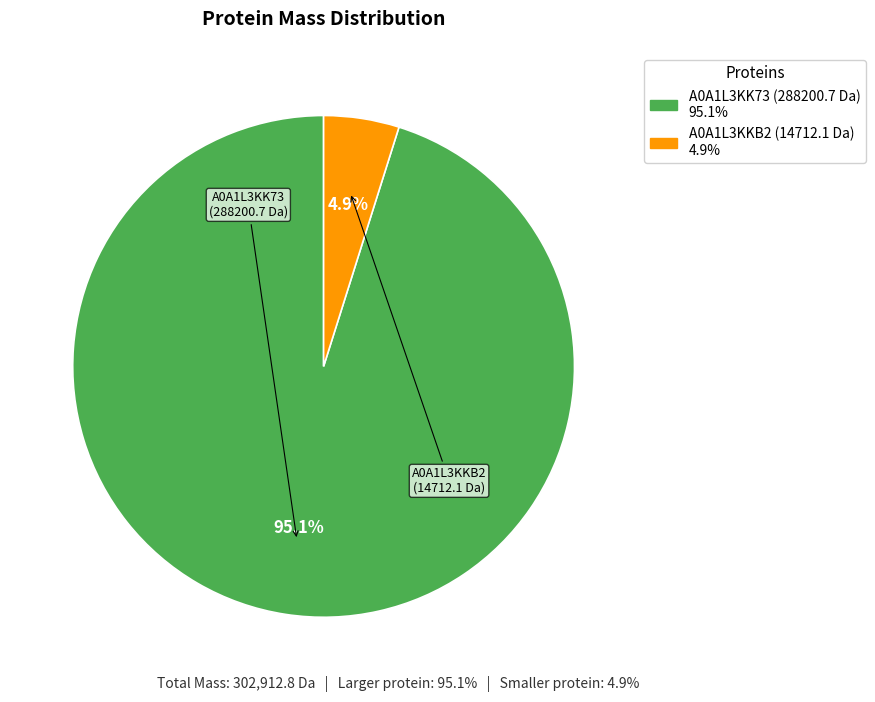

Is there any slice that represents more than half of the pie?

Yes